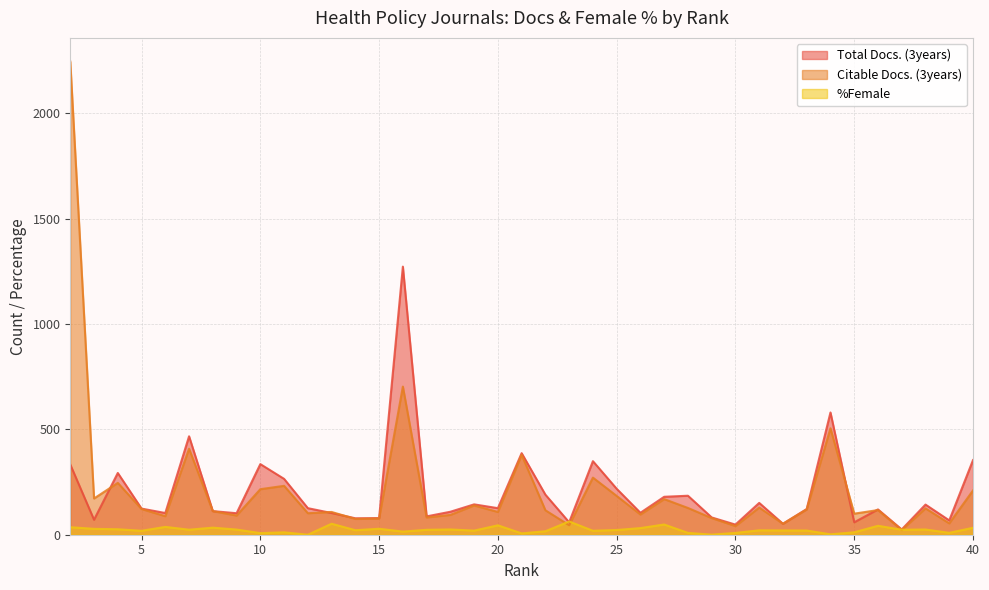

Which category has the lowest value in the %Female series?

12